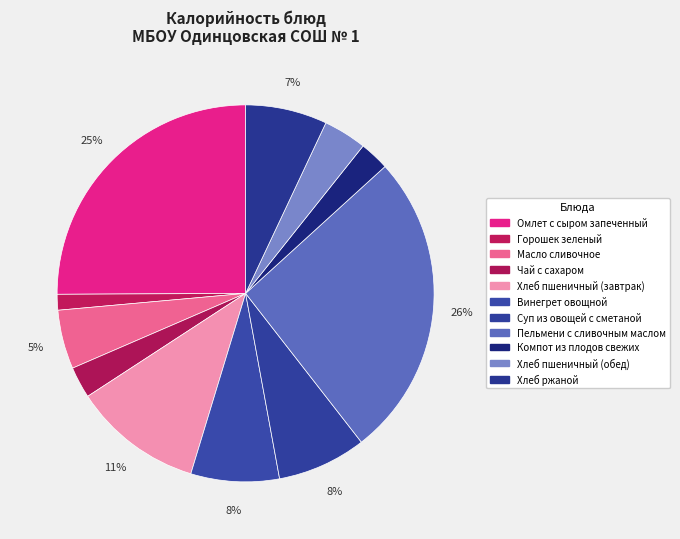

Which has a higher value, Омлет с сыром запеченный or Чай с сахаром?

Омлет с сыром запеченный